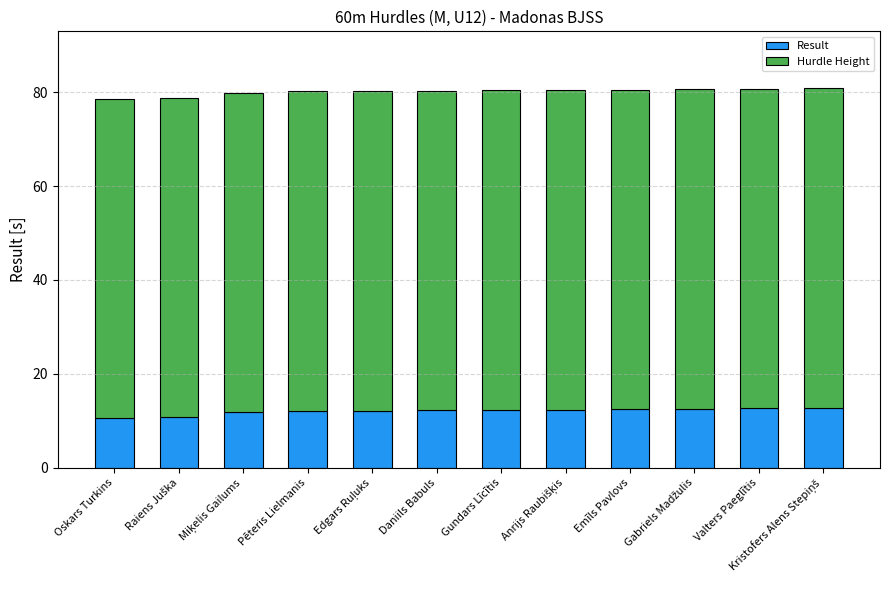

How many data points does each series have?

12